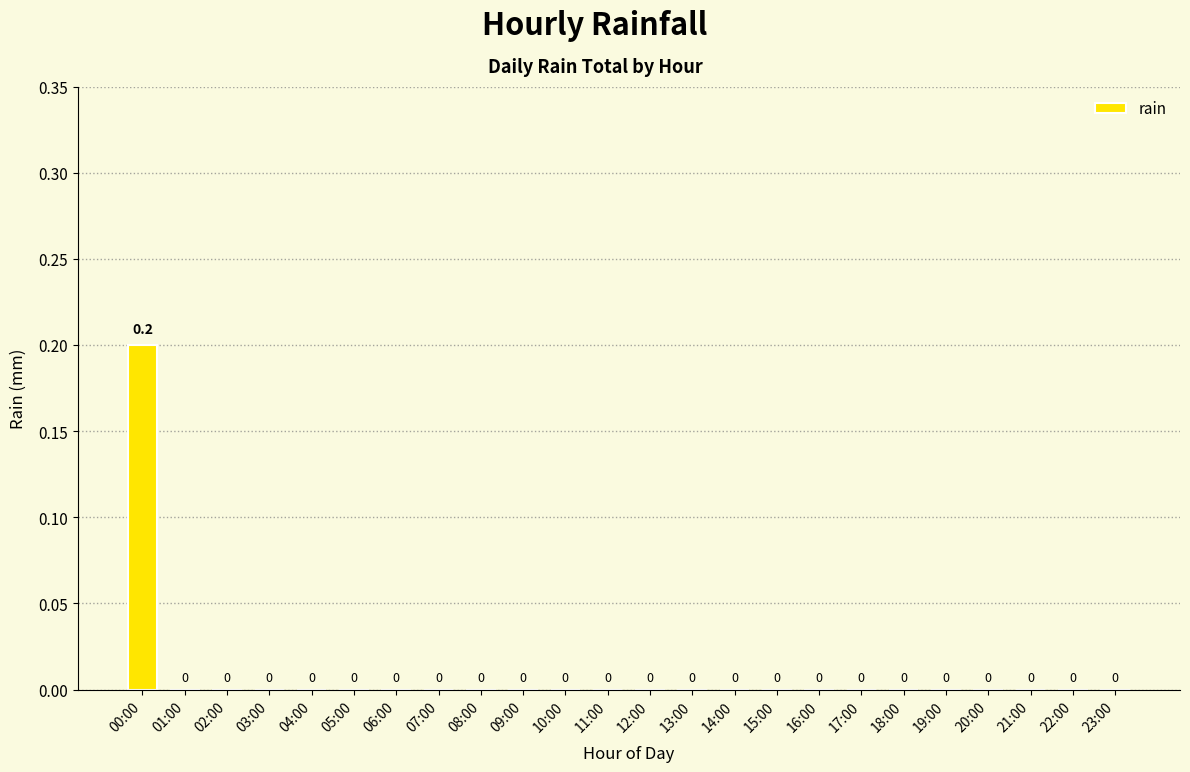

Are the bars horizontal?

No